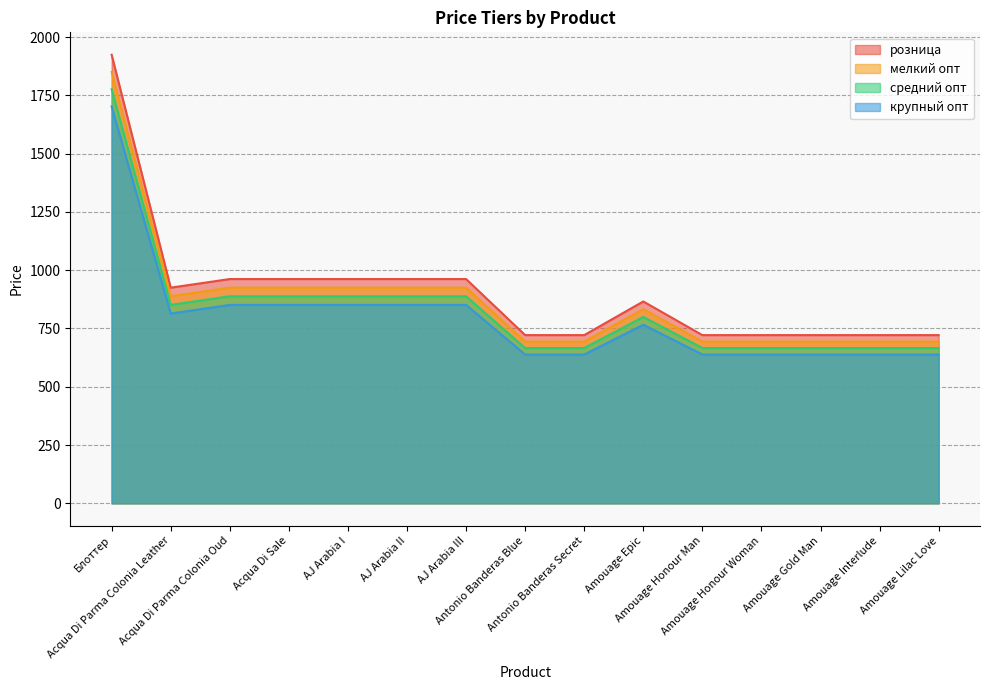

Reading right to left, extract all data points from this chart.

розница: Amouage Lilac Love=721.5	Amouage Interlude=721.5	Amouage Gold Man=721.5	Amouage Honour Woman=721.5	Amouage Honour Man=721.5	Amouage Epic=865.8	Antonio Banderas Secret=721.5	Antonio Banderas Blue=721.5	AJ Arabia III=962.0	AJ Arabia II=962.0	AJ Arabia I=962.0	Acqua Di Sale=962.0	Acqua Di Parma Colonia Oud=962.0	Acqua Di Parma Colonia Leather=925.0	Блоттер=1924.0
мелкий опт: Amouage Lilac Love=693.8	Amouage Interlude=693.8	Amouage Gold Man=693.8	Amouage Honour Woman=693.8	Amouage Honour Man=693.8	Amouage Epic=832.5	Antonio Banderas Secret=693.8	Antonio Banderas Blue=693.8	AJ Arabia III=925.0	AJ Arabia II=925.0	AJ Arabia I=925.0	Acqua Di Sale=925.0	Acqua Di Parma Colonia Oud=925.0	Acqua Di Parma Colonia Leather=888.0	Блоттер=1850.0
средний опт: Amouage Lilac Love=666.0	Amouage Interlude=666.0	Amouage Gold Man=666.0	Amouage Honour Woman=666.0	Amouage Honour Man=666.0	Amouage Epic=799.2	Antonio Banderas Secret=666.0	Antonio Banderas Blue=666.0	AJ Arabia III=888.0	AJ Arabia II=888.0	AJ Arabia I=888.0	Acqua Di Sale=888.0	Acqua Di Parma Colonia Oud=888.0	Acqua Di Parma Colonia Leather=851.0	Блоттер=1776.0
крупный опт: Amouage Lilac Love=638.2	Amouage Interlude=638.2	Amouage Gold Man=638.2	Amouage Honour Woman=638.2	Amouage Honour Man=638.2	Amouage Epic=765.9	Antonio Banderas Secret=638.2	Antonio Banderas Blue=638.2	AJ Arabia III=851.0	AJ Arabia II=851.0	AJ Arabia I=851.0	Acqua Di Sale=851.0	Acqua Di Parma Colonia Oud=851.0	Acqua Di Parma Colonia Leather=814.0	Блоттер=1702.0